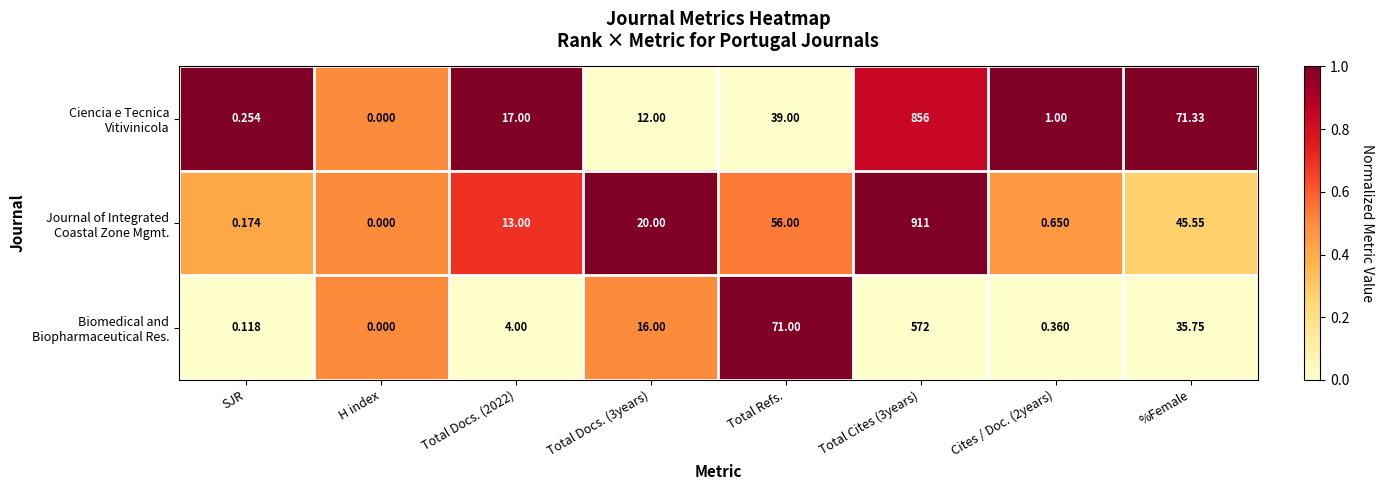

What is the difference between the highest and lowest values at Cites / Doc. (2years)?

0.6